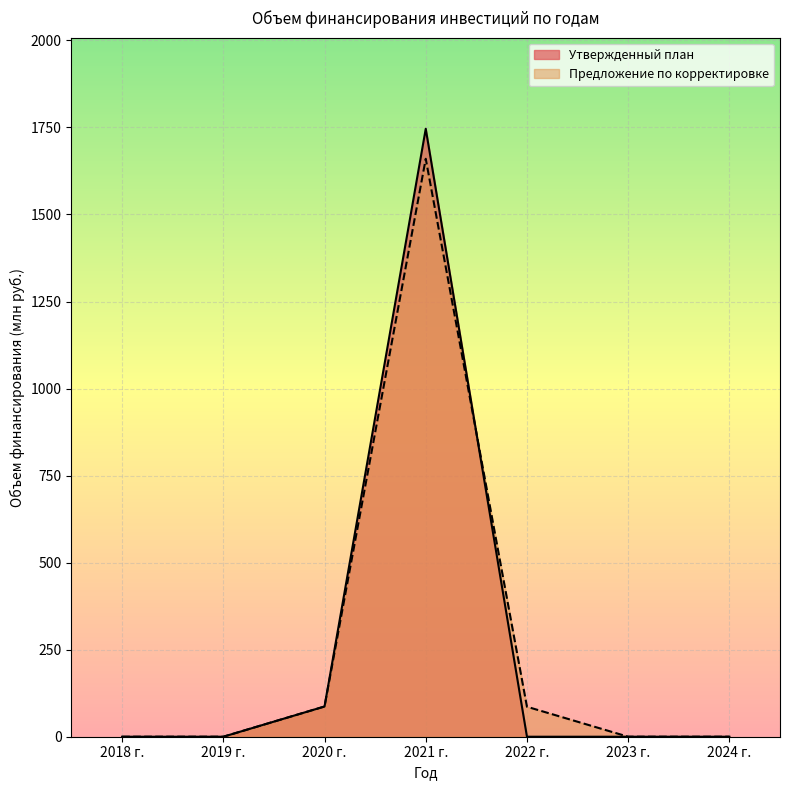

How many intersections are there between Предложение по корректировке and Утвержденный план?

1